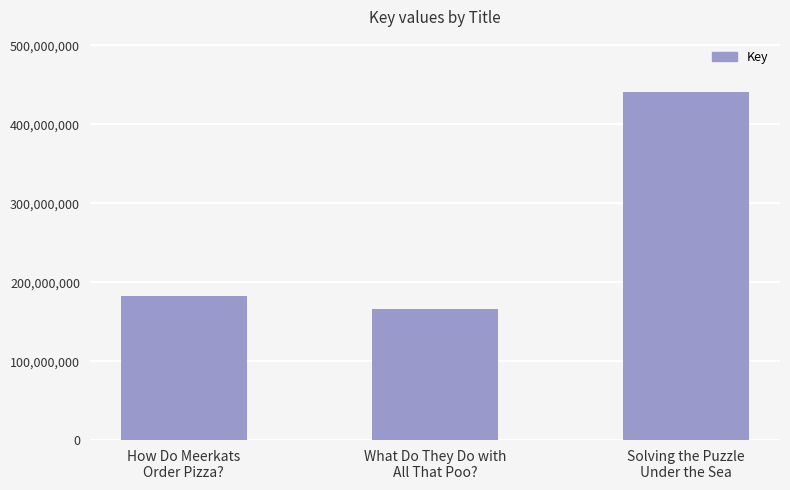

At which category does the chart reach its minimum across all series?

What Do They Do with
All That Poo?